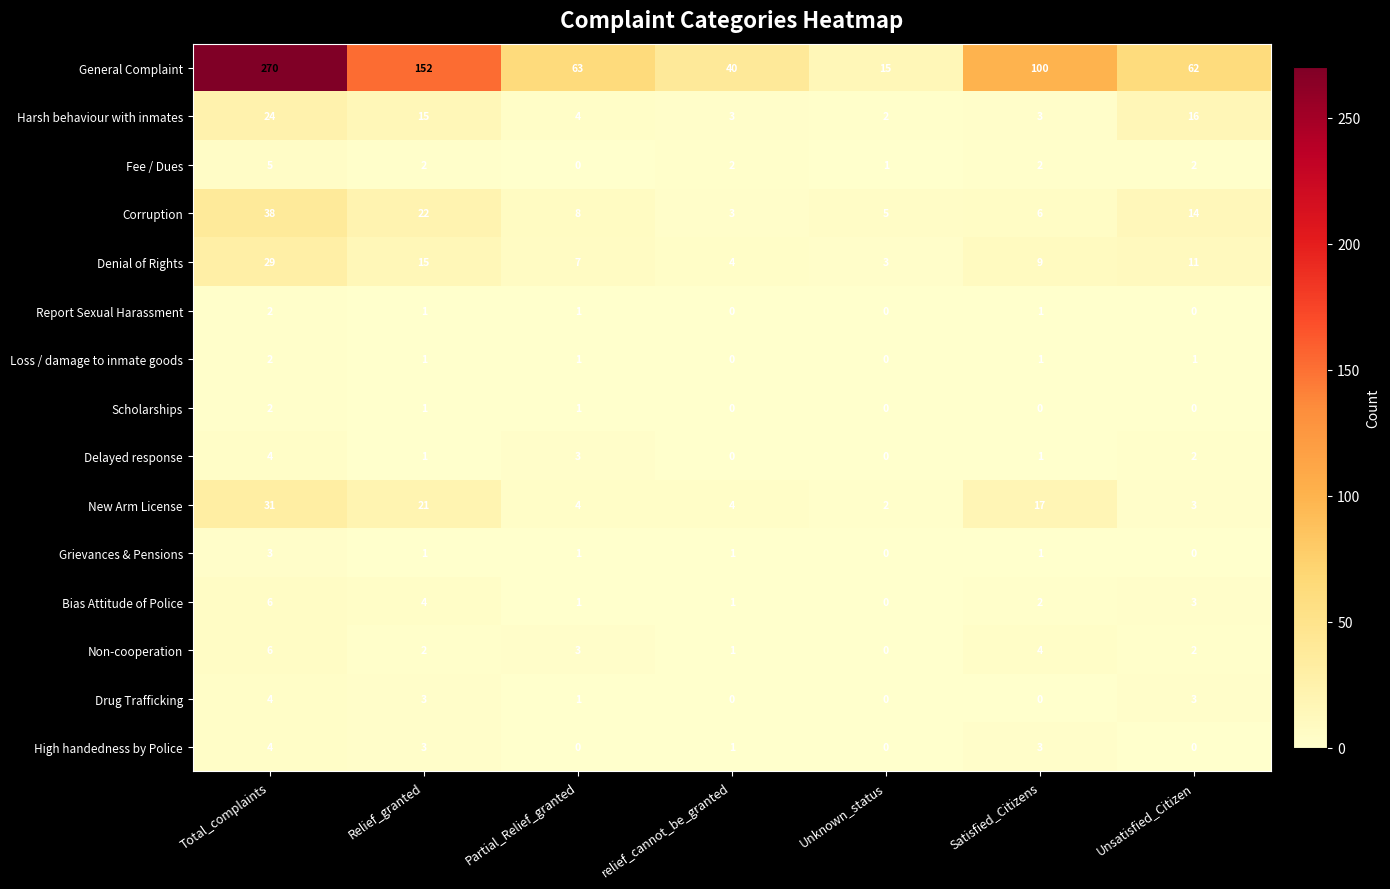

The Denial of Rights series shows 6 at relief_cannot_be_granted. True or false?

False